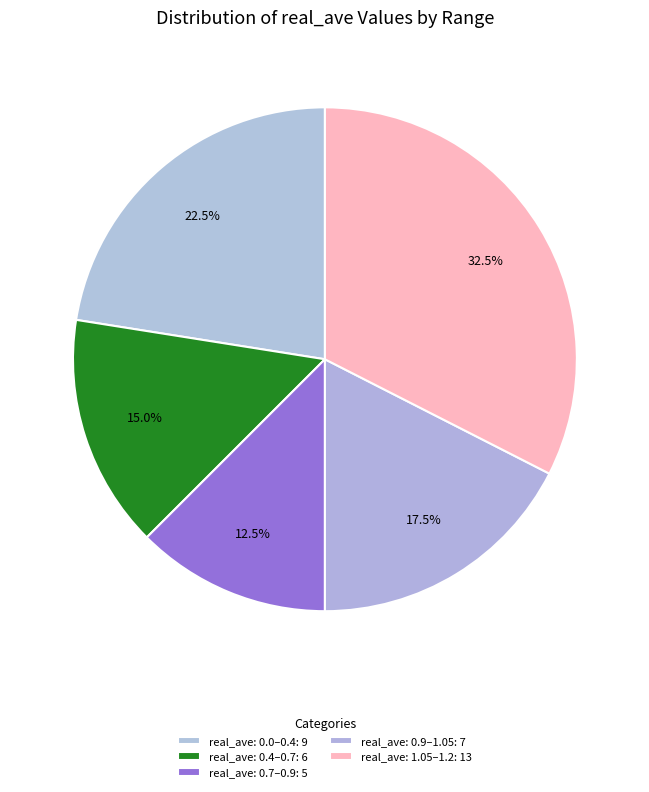

Count the number of slices in the pie.

5